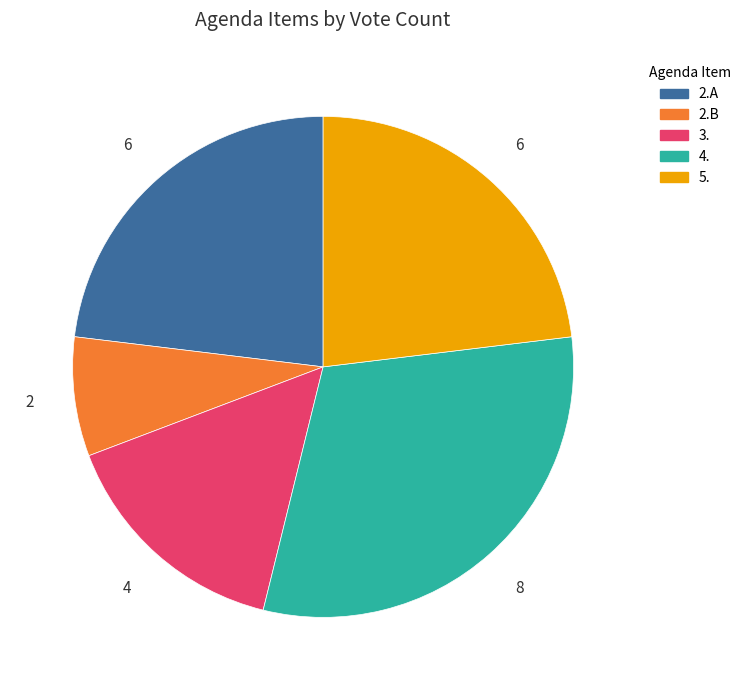

Which category has the biggest portion of the pie?

4.